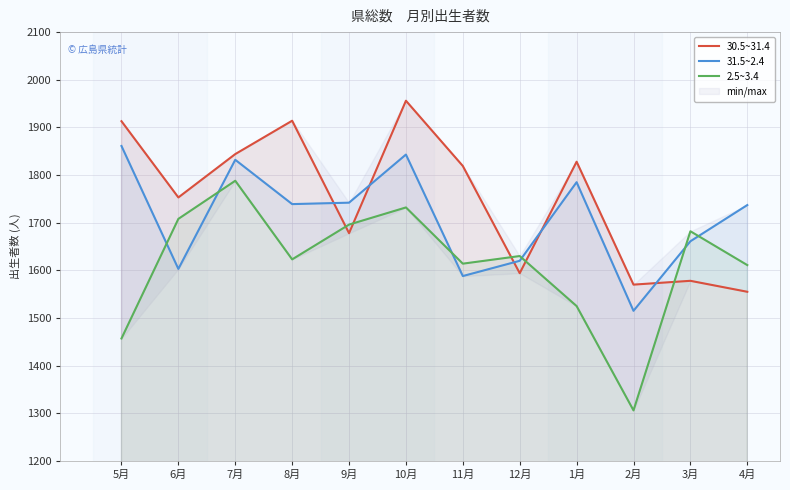

What is the minimum value shown in the chart?

1306